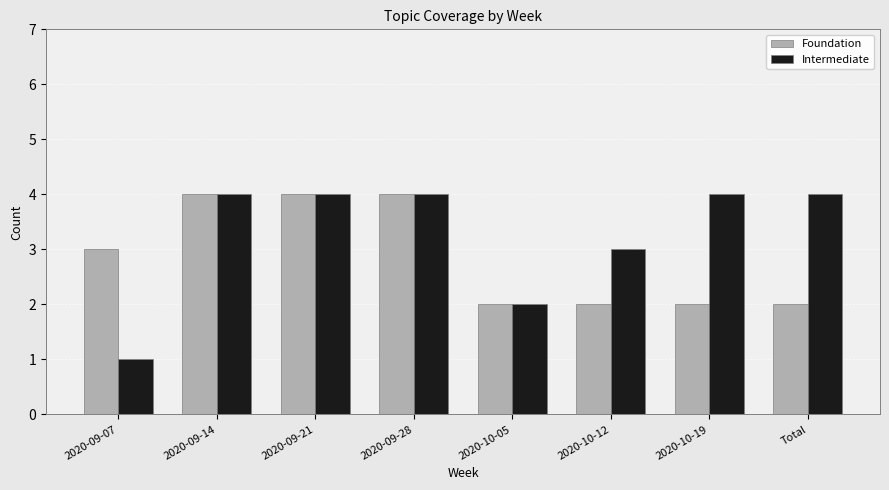

Rank the series by their average value, from highest to lowest.

Intermediate, Foundation